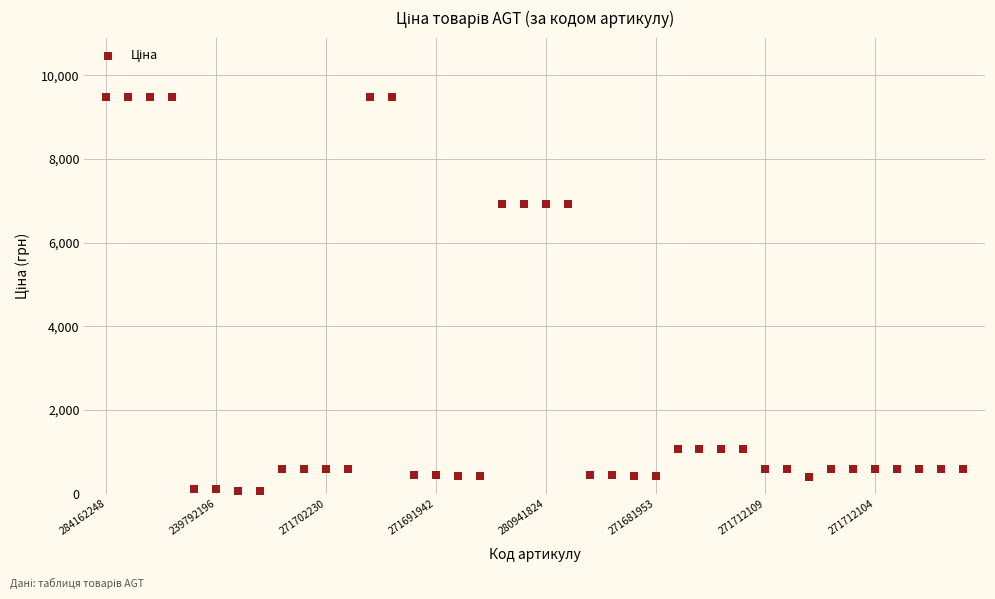

What is the range of Y values (max minus min)?

9423.0